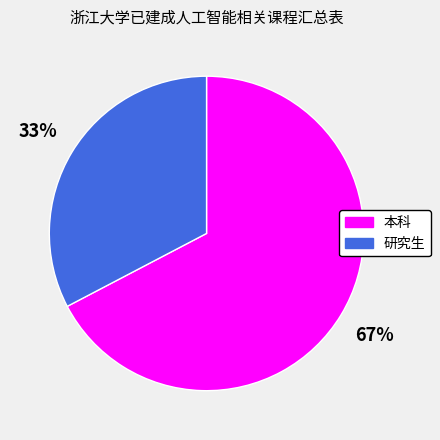

Rank the categories by value from lowest to highest.

研究生, 本科